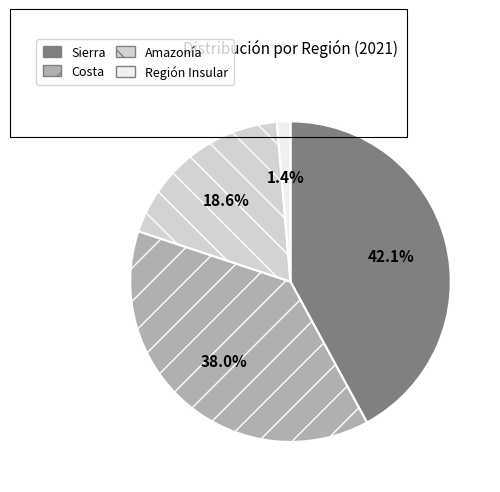

Rank the categories by value from highest to lowest.

Sierra, Costa, Amazonía, Región Insular